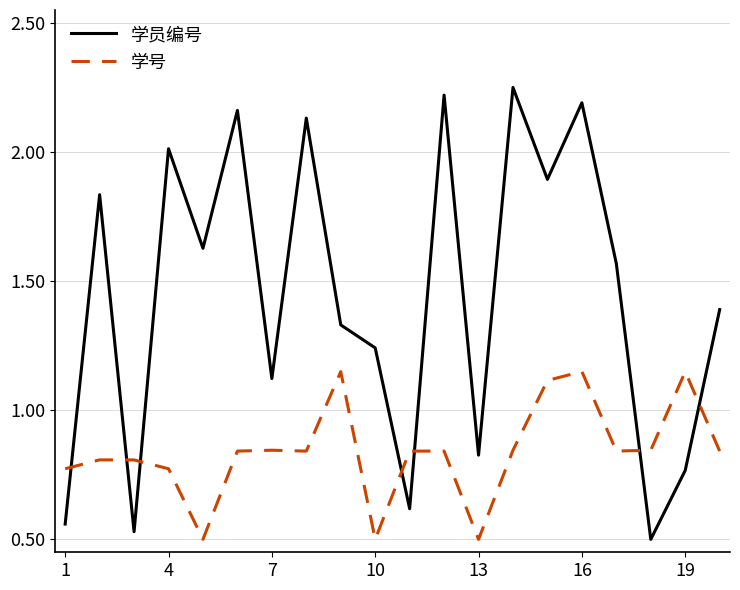

Which series has the largest range (max minus min)?

学员编号